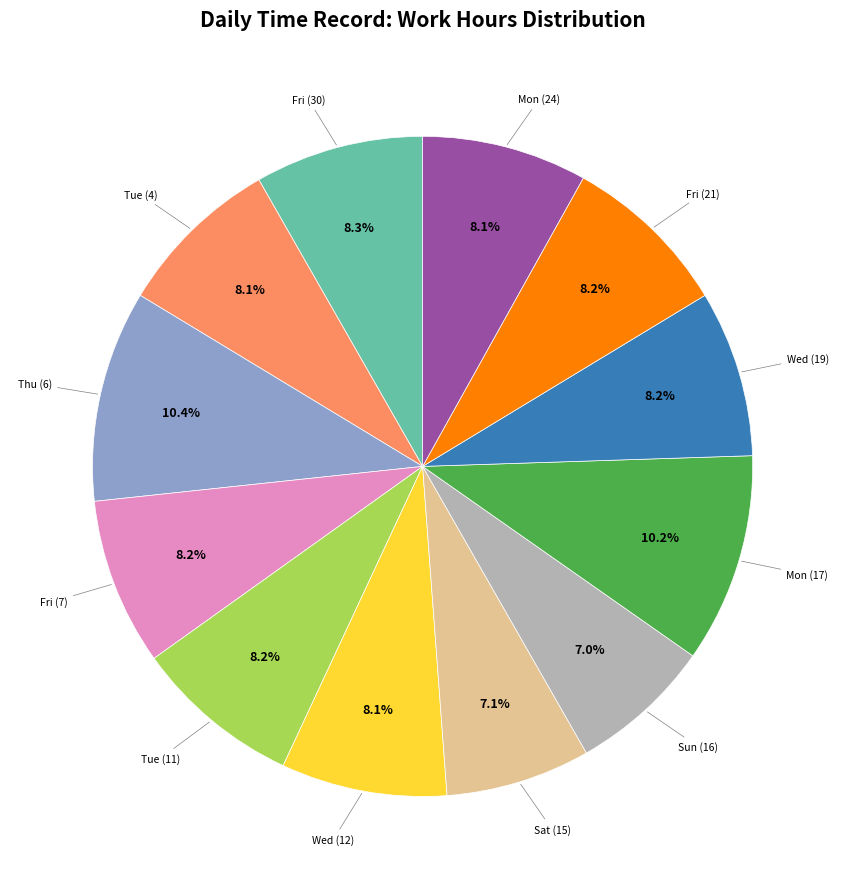

Does any single category account for the majority?

No